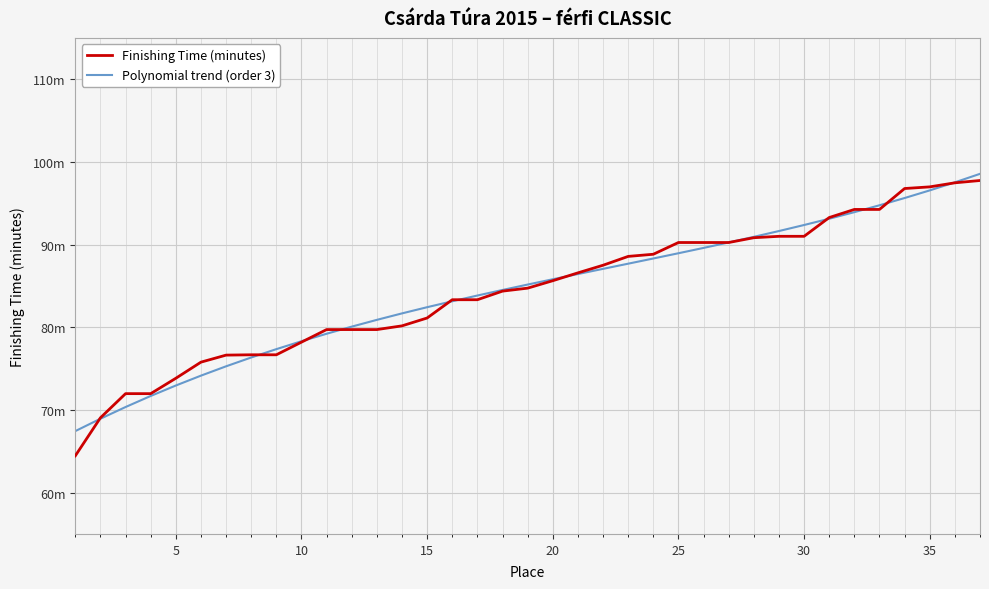

What are all the series names shown in the legend?

Finishing Time (minutes), Polynomial trend (order 3)